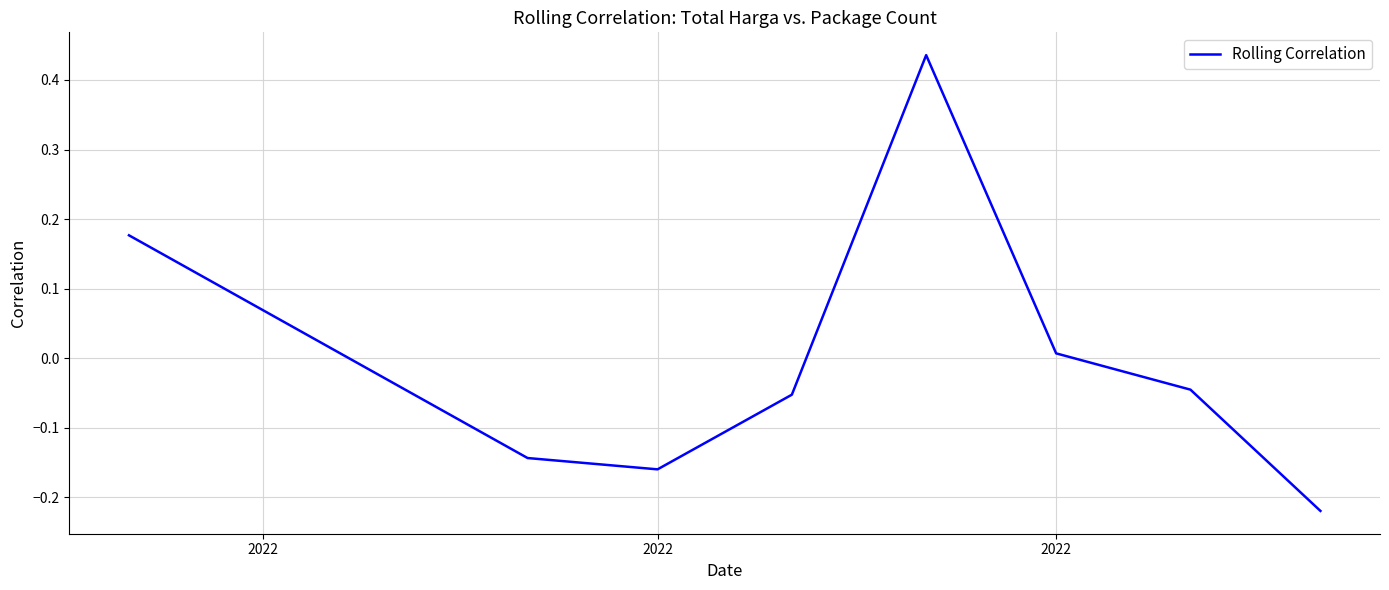

What is the difference between the maximum and minimum values?

0.7